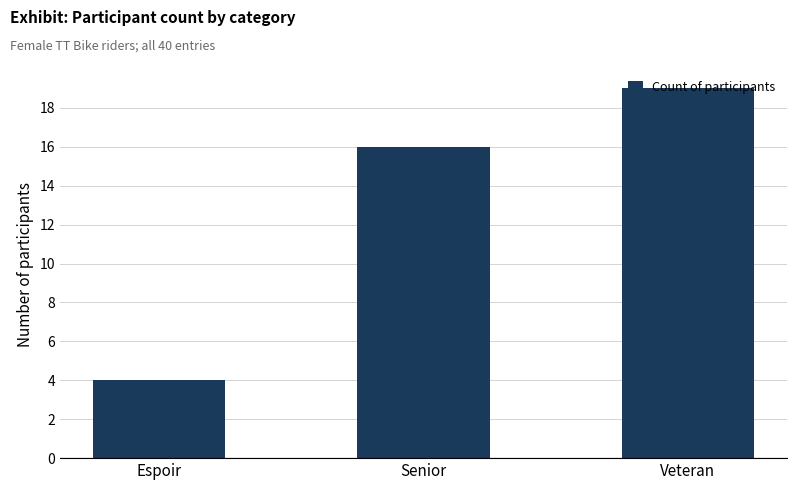

Reading left to right, what are all the values shown in this chart?

Espoir=4	Senior=16	Veteran=19